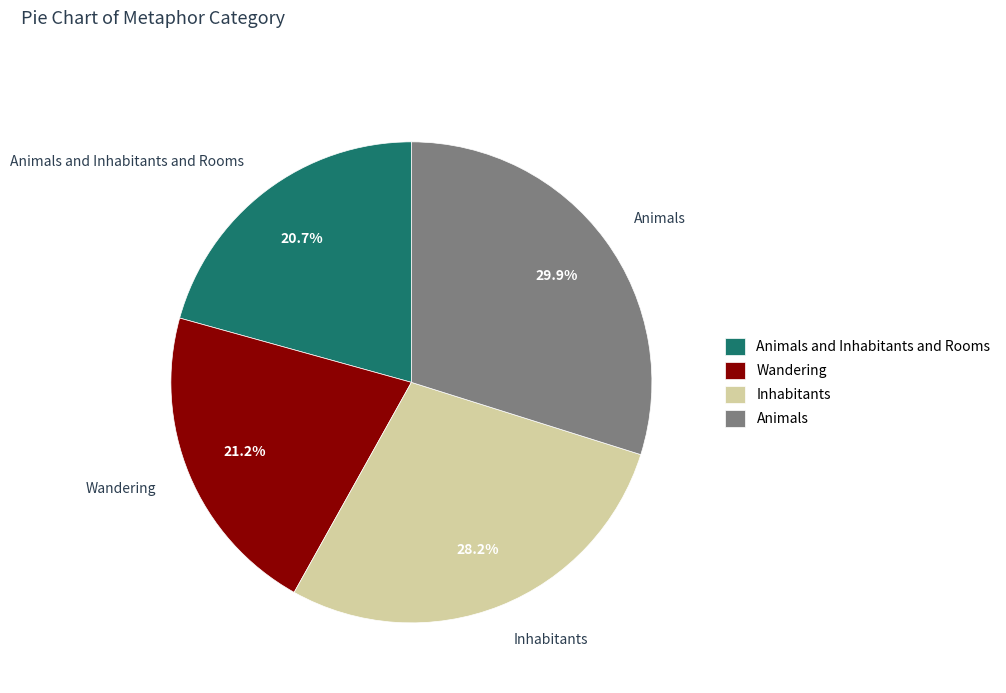

What portion of the pie excludes Animals and Inhabitants and Rooms?

79.3%